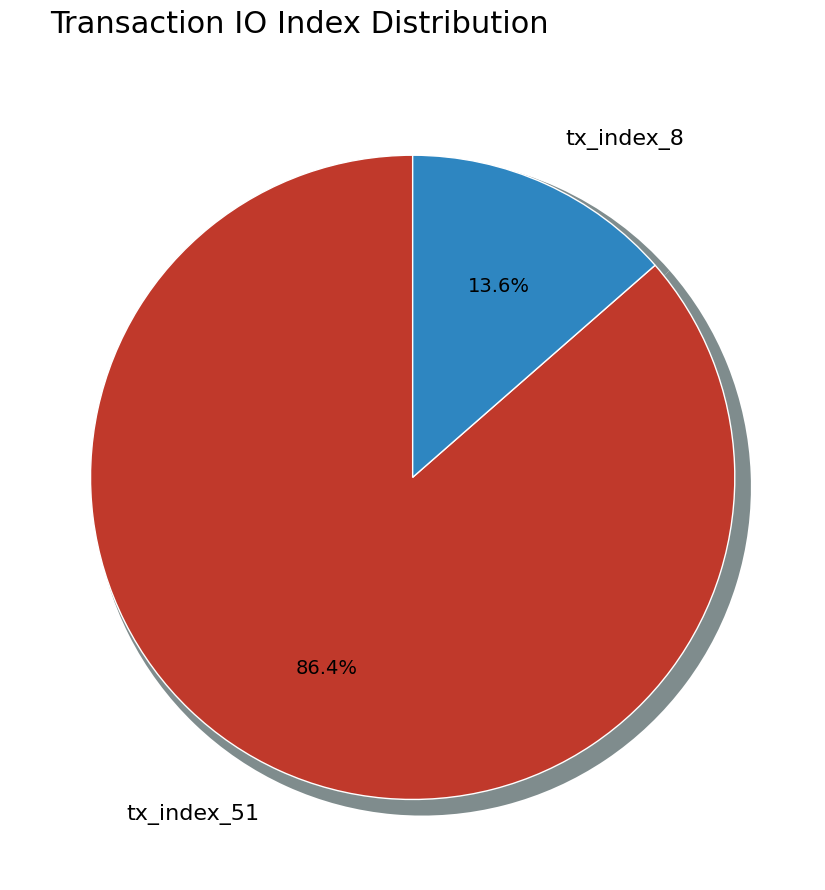

Which category accounts for the majority?

tx_index_51